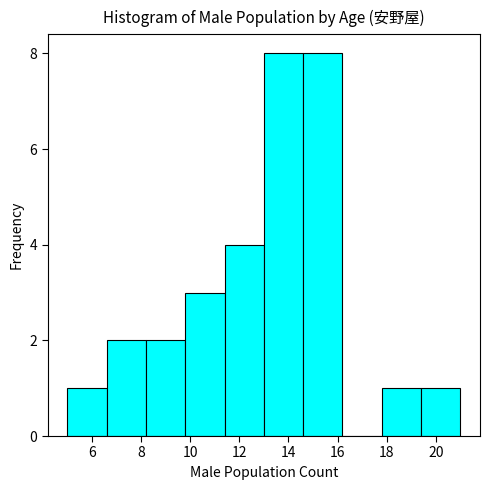

Reading left to right, transcribe this chart: for each bar, give the range it covers on the x-axis and its height. The values are not printed on the chart, so give them approximately, as read against the axis.

5.0 to 6.6: 1
6.6 to 8.2: 2
8.2 to 9.8: 2
9.8 to 11.4: 3
11.4 to 13.0: 4
13.0 to 14.6: 8
14.6 to 16.2: 8
16.2 to 17.8: 0
17.8 to 19.4: 1
19.4 to 21.0: 1